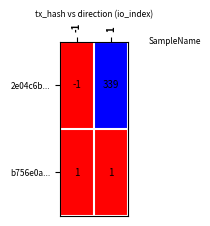

How many values in 2e04c6b... are below zero?

1